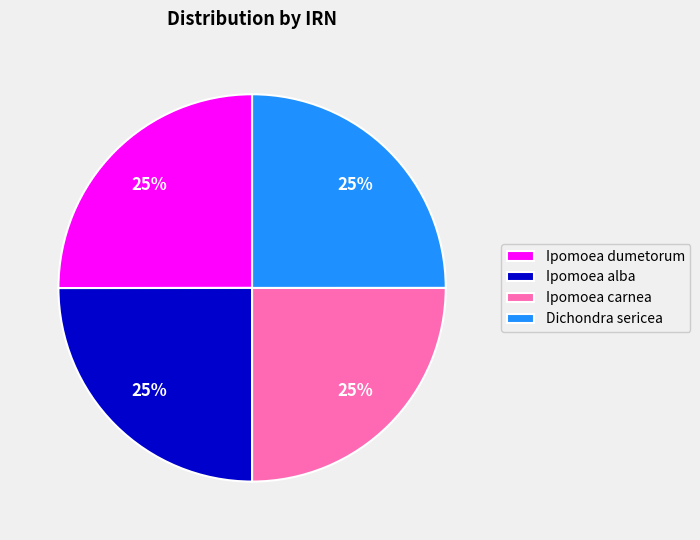

What is the ratio of the value at Dichondra sericea to the value at Ipomoea carnea?

1.0